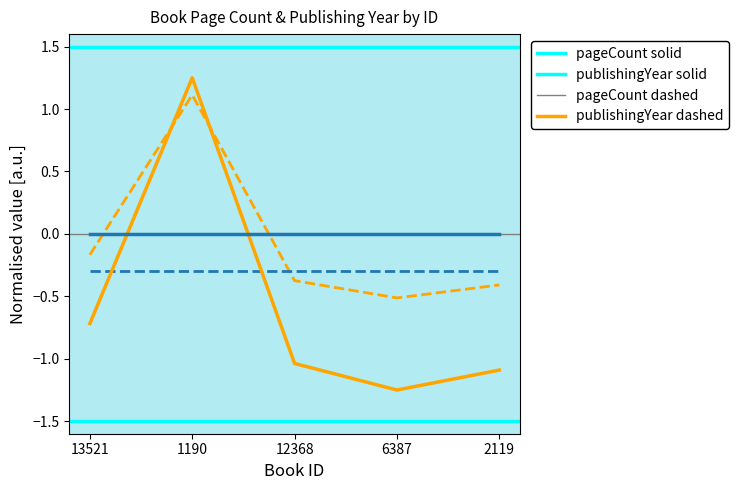

At which category does the chart reach its minimum across all series?

6387